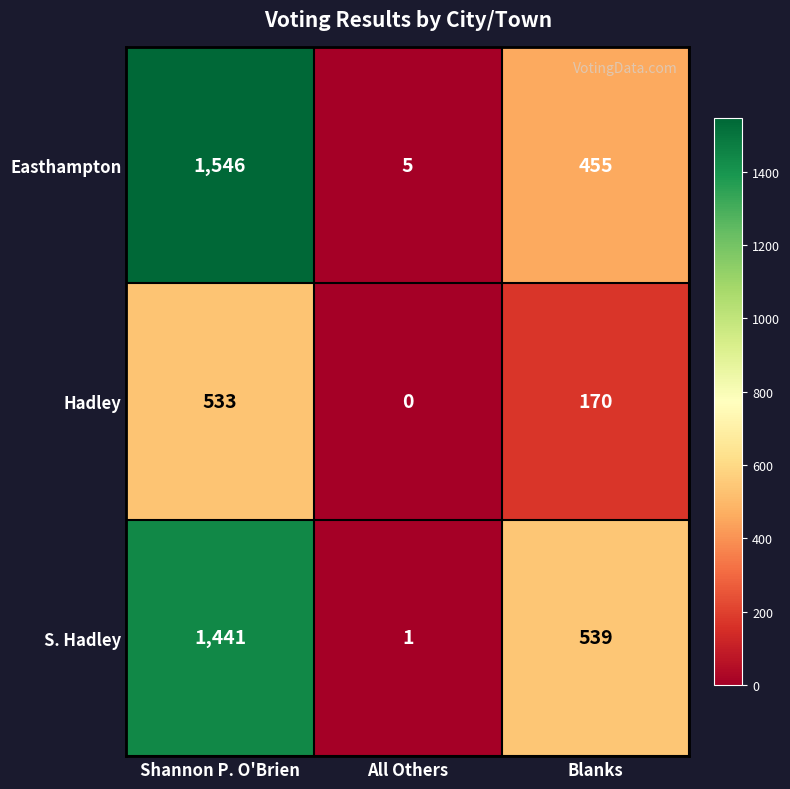

At which category is the sum across all series the highest?

Shannon P. O'Brien